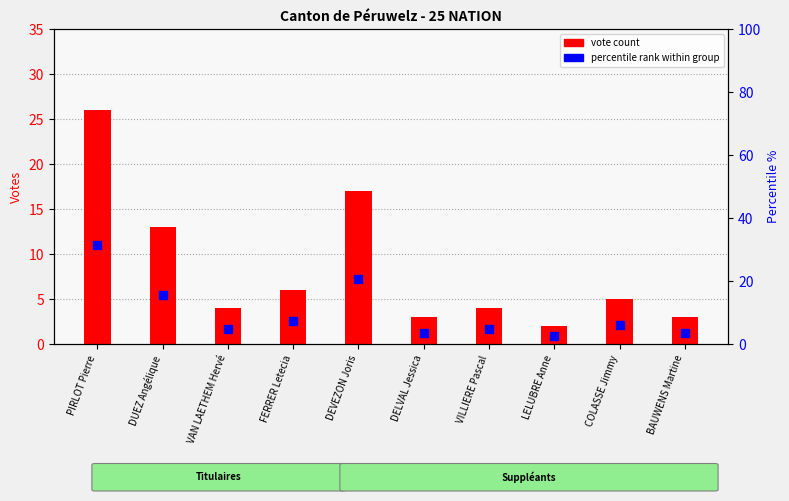

At how many categories does at least one series exceed 3?

9